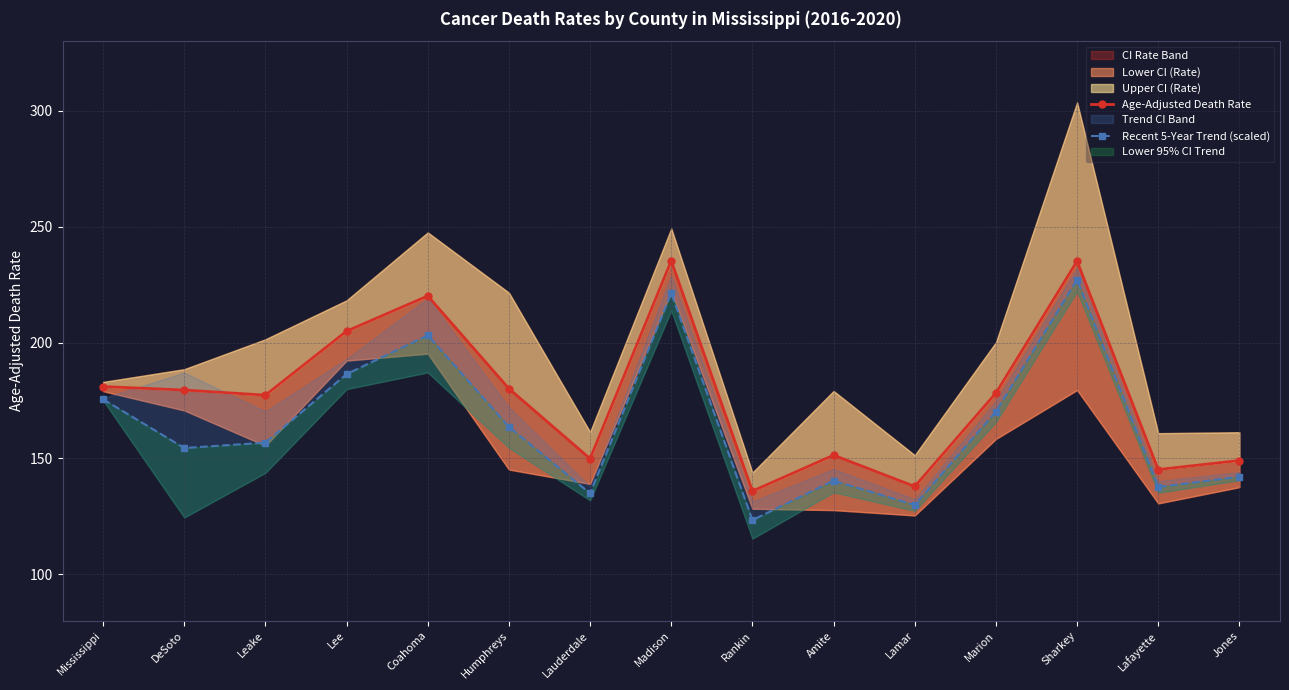

List the series in order of their peak value, highest first.

Age-Adjusted Death Rate, Recent 5-Year Trend (scaled)